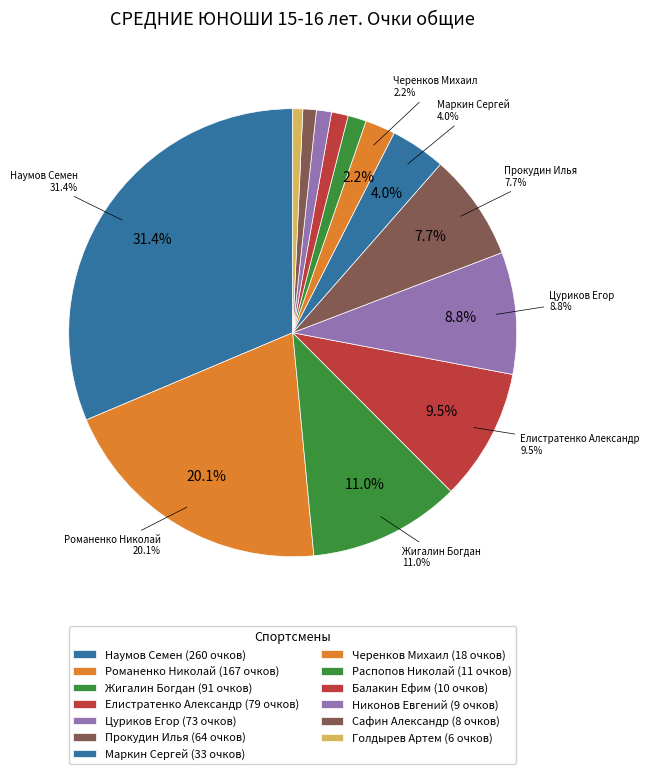

Between Распопов Николай and Черенков Михаил, which is larger?

Черенков Михаил